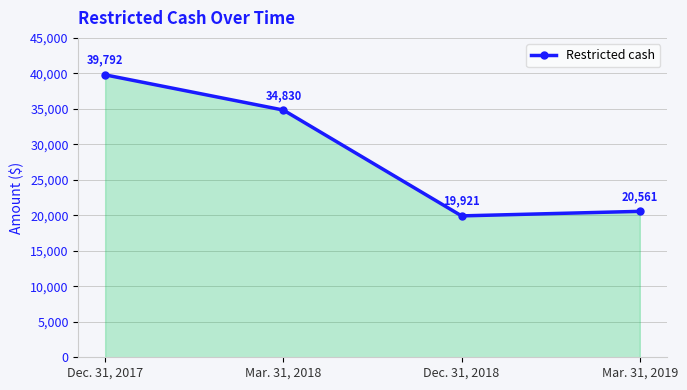

How many interior local valleys (lower than both neighbors) does the data have?

1